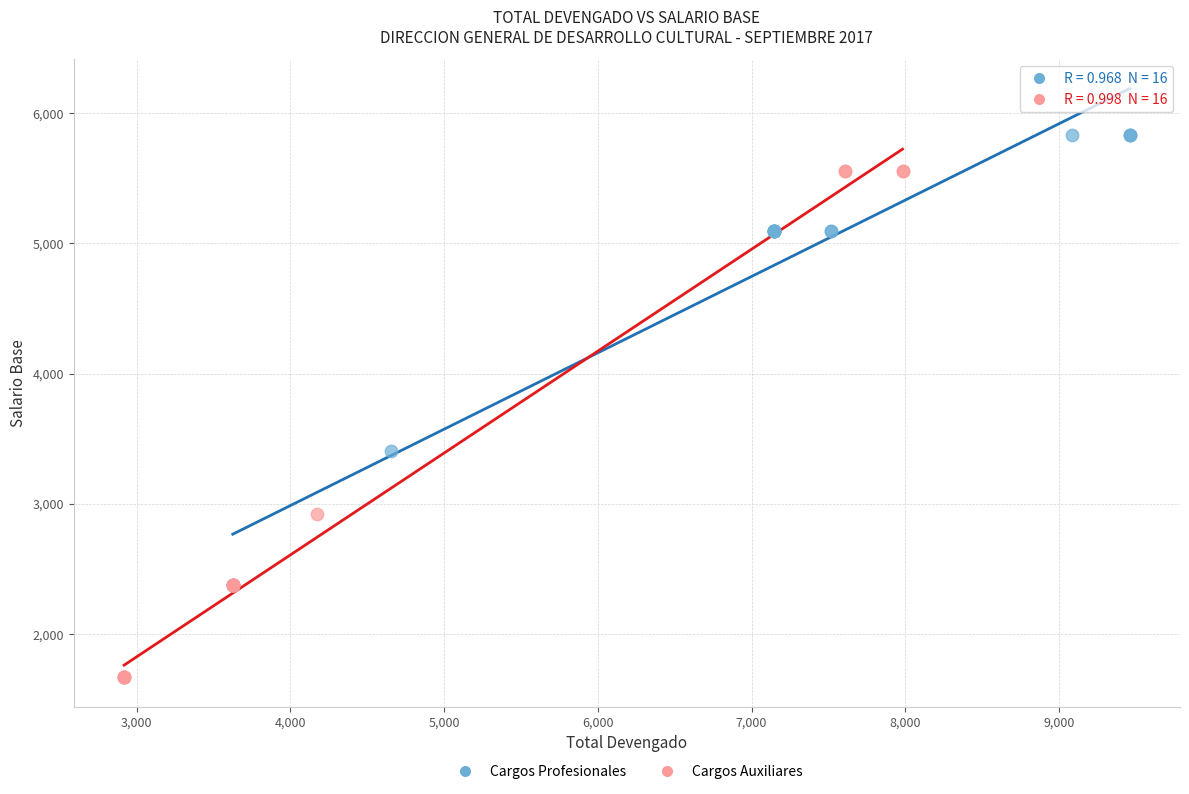

Which series has the widest spread of Y values?

Cargos Auxiliares